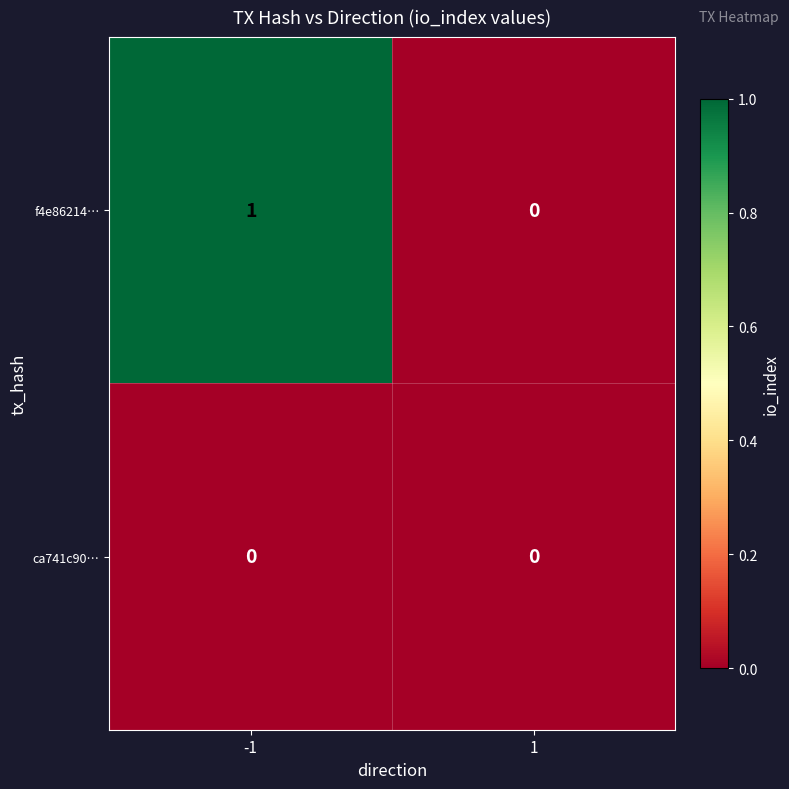

Which series has the largest range (max minus min)?

f4e86214…